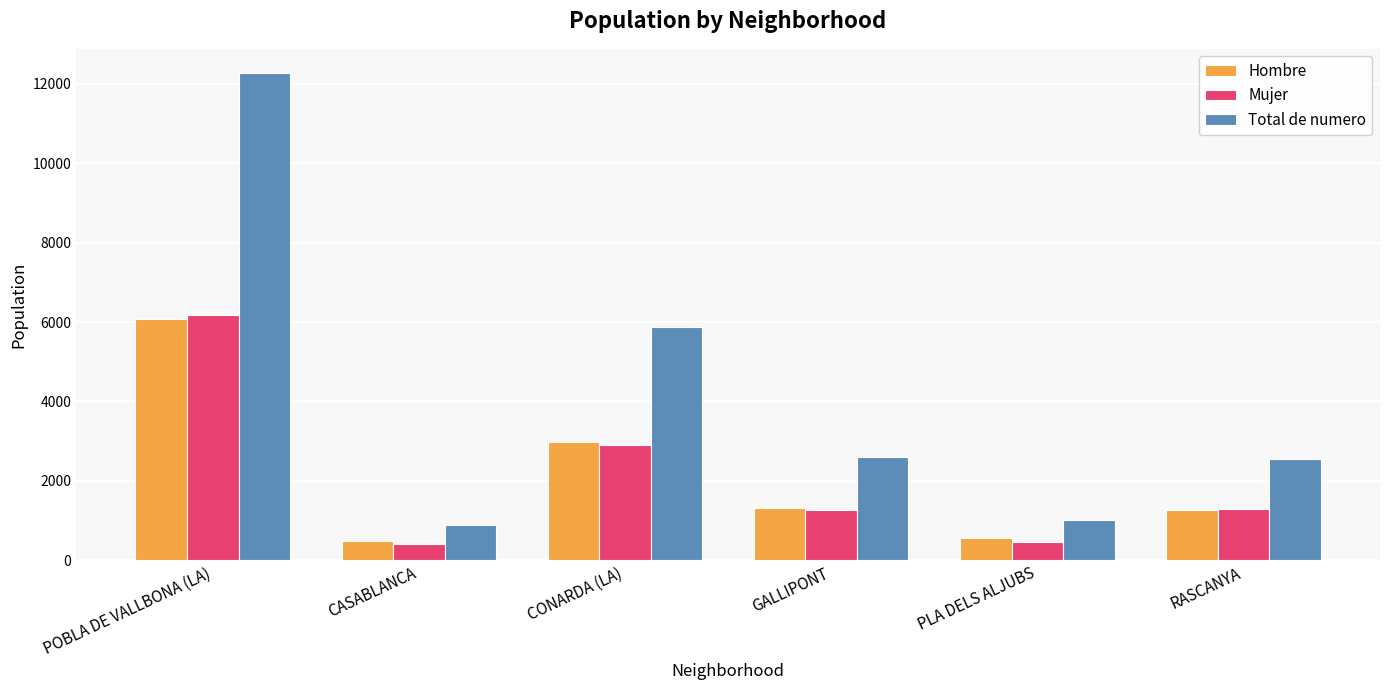

Is it true that Hombre equals 7996 at POBLA DE VALLBONA (LA)?

False